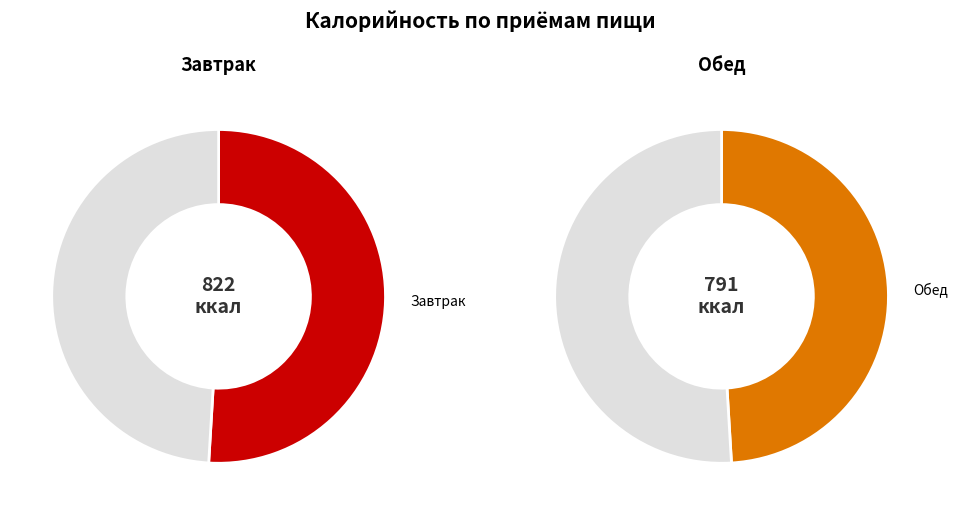

Which category accounts for the majority?

Завтрак